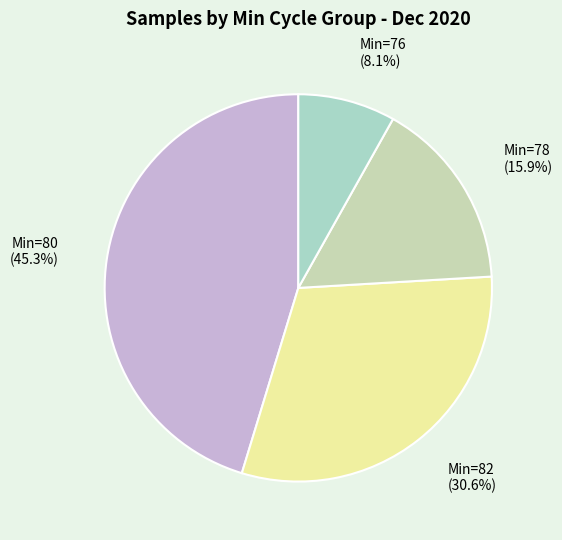

What portion of the pie excludes Min=82?

69.4%